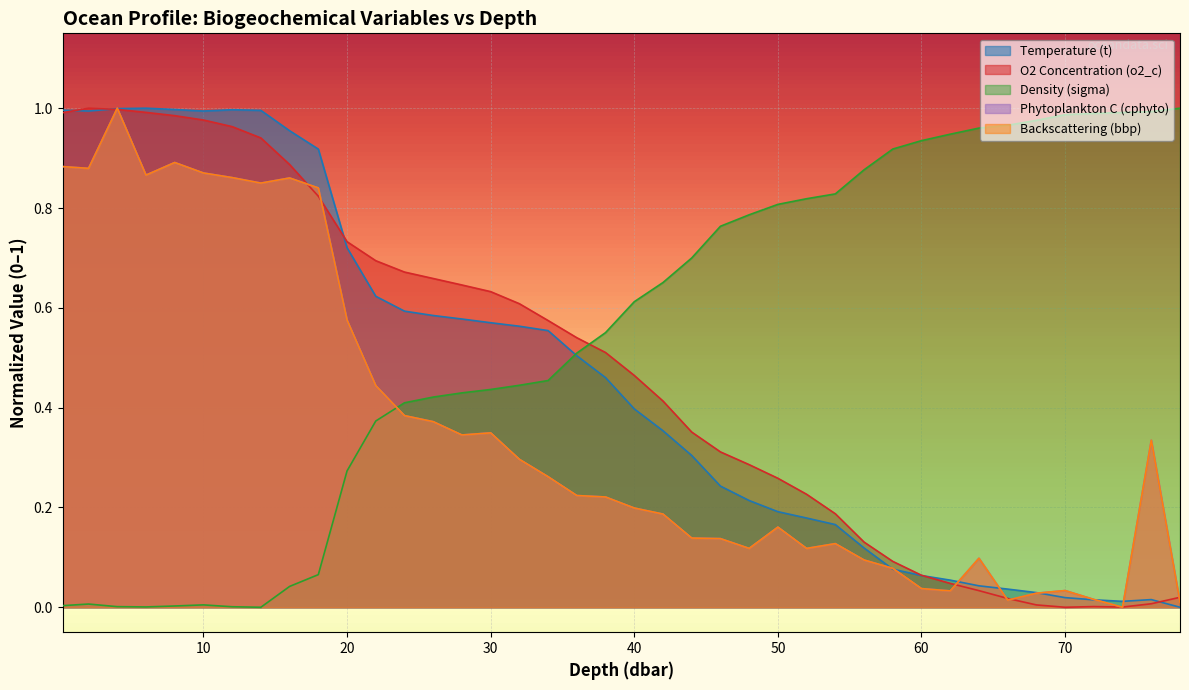

Is it true that cphyto equals 0.0 at 34?

False